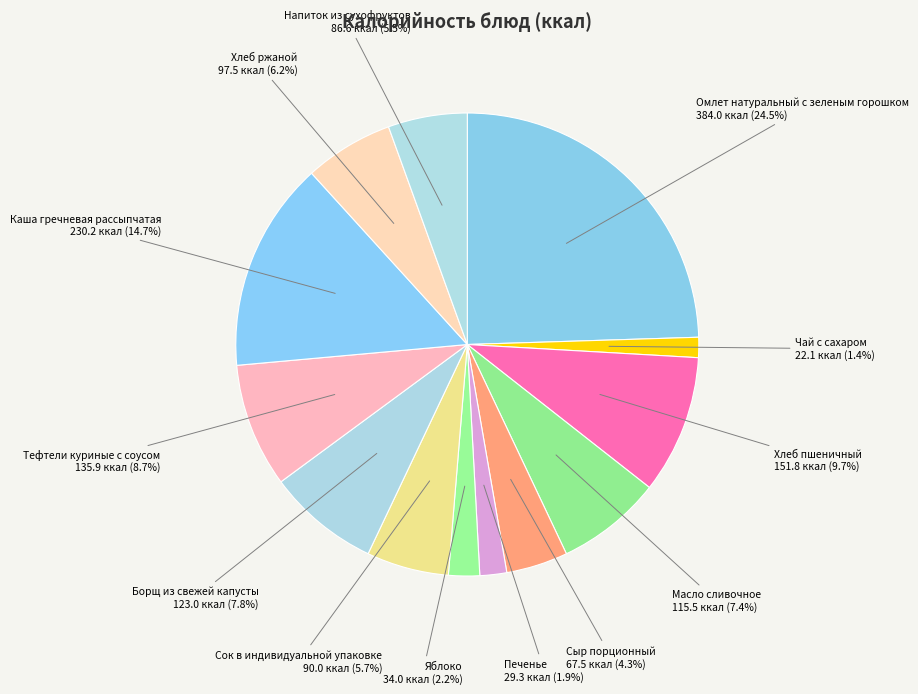

Count the number of slices in the pie.

13